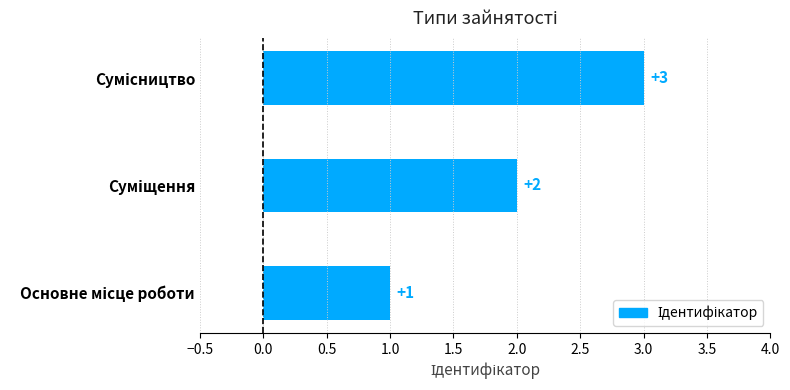

What is the maximum value shown in the chart?

3